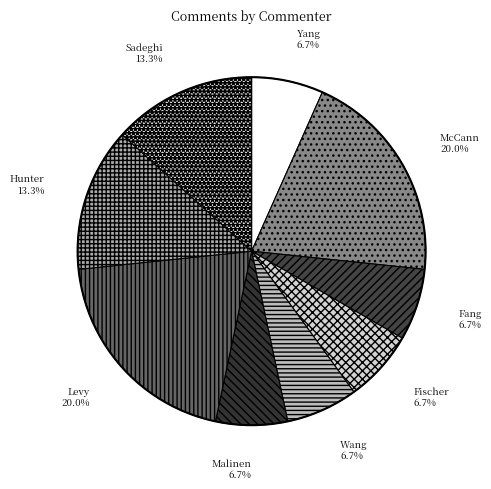

Is there any slice that represents more than half of the pie?

No